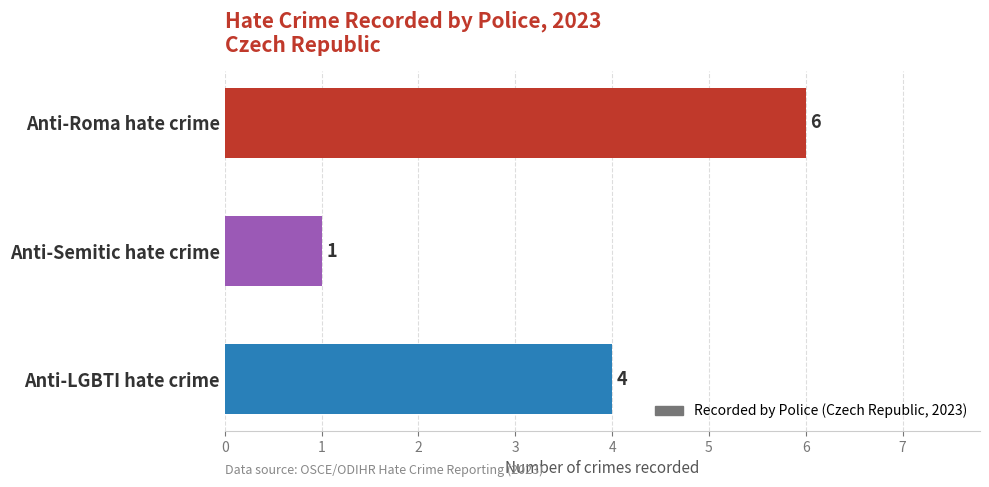

How many series are shown in this chart?

1